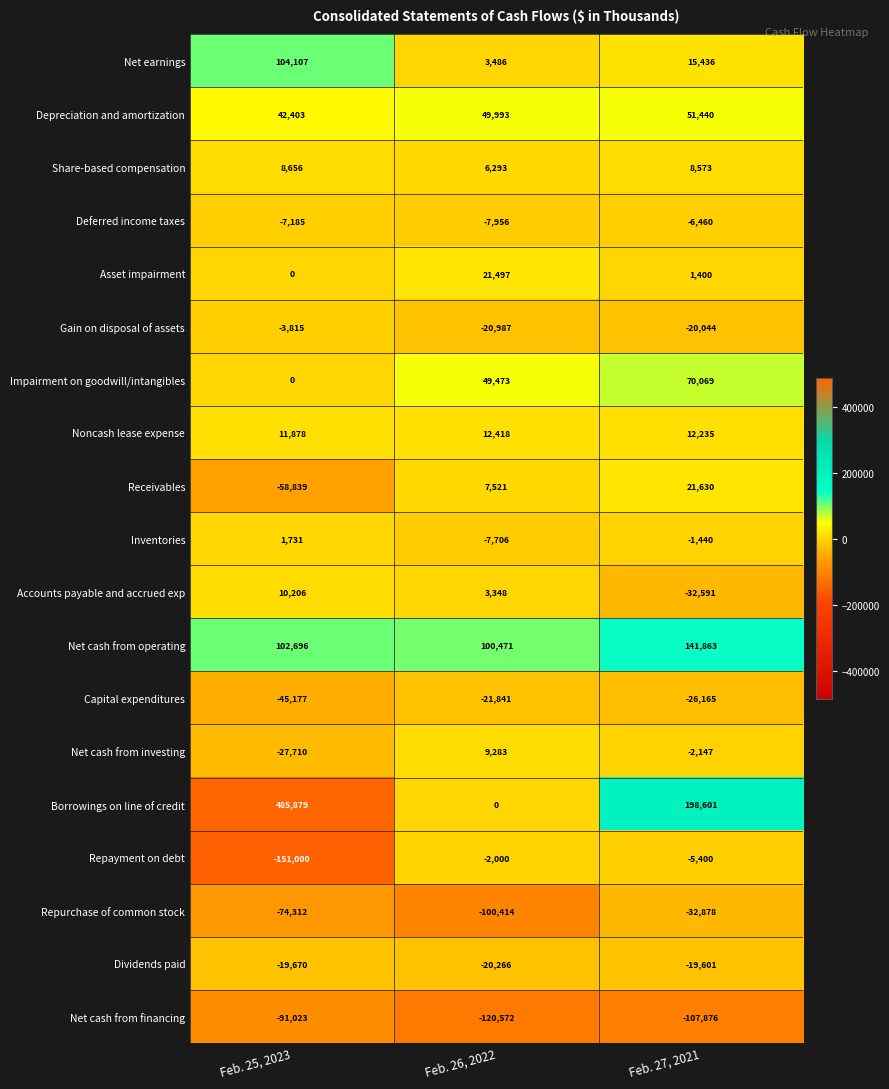

Rank the categories by Repurchase of common stock value from highest to lowest.

Feb. 27, 2021, Feb. 25, 2023, Feb. 26, 2022